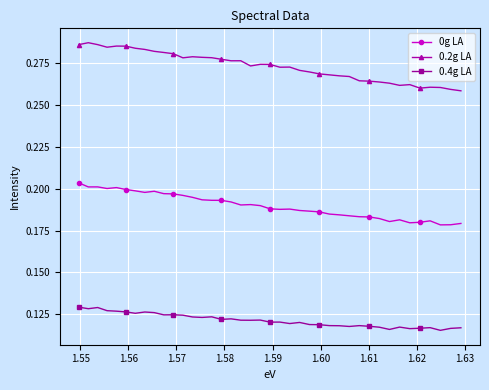

How many 0g LA values are between 0 and 1?

40